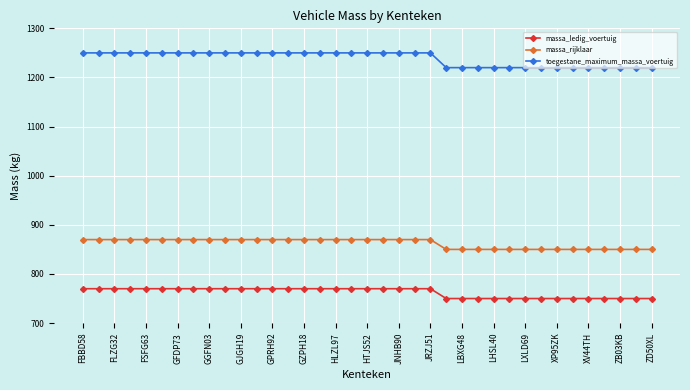

Which series has the widest spread of values?

toegestane_maximum_massa_voertuig